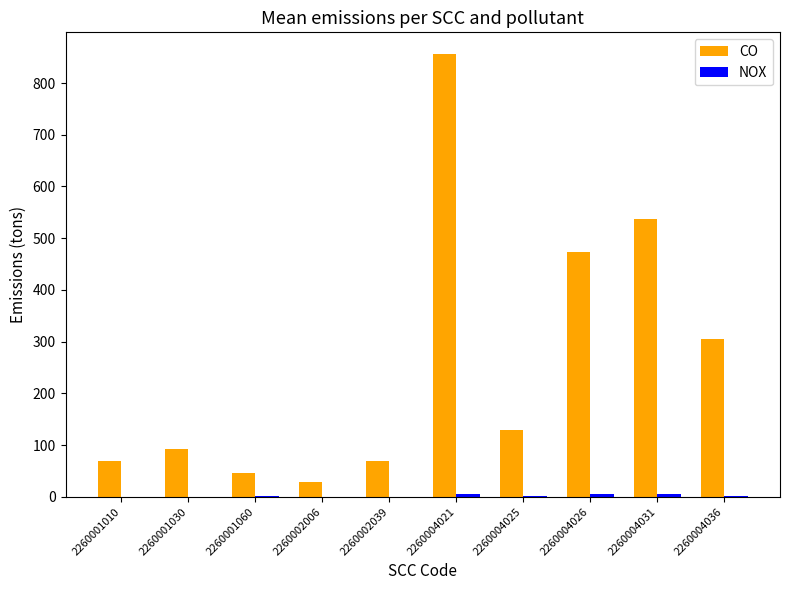

How many values in the CO series exceed 128?

5